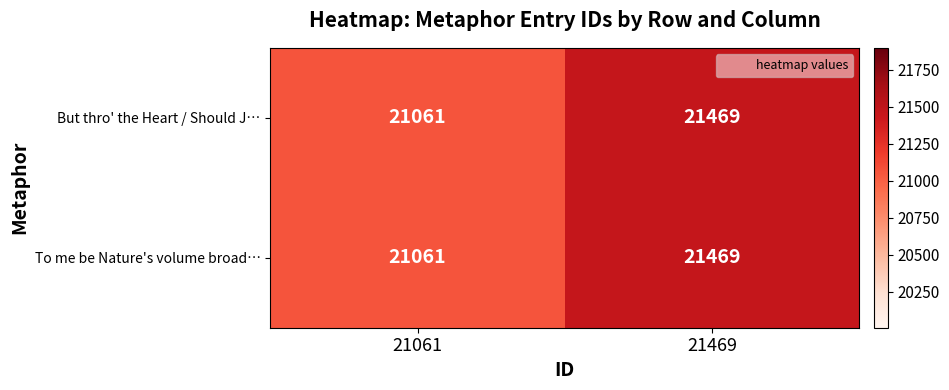

At how many categories does at least one series exceed 21451?

1